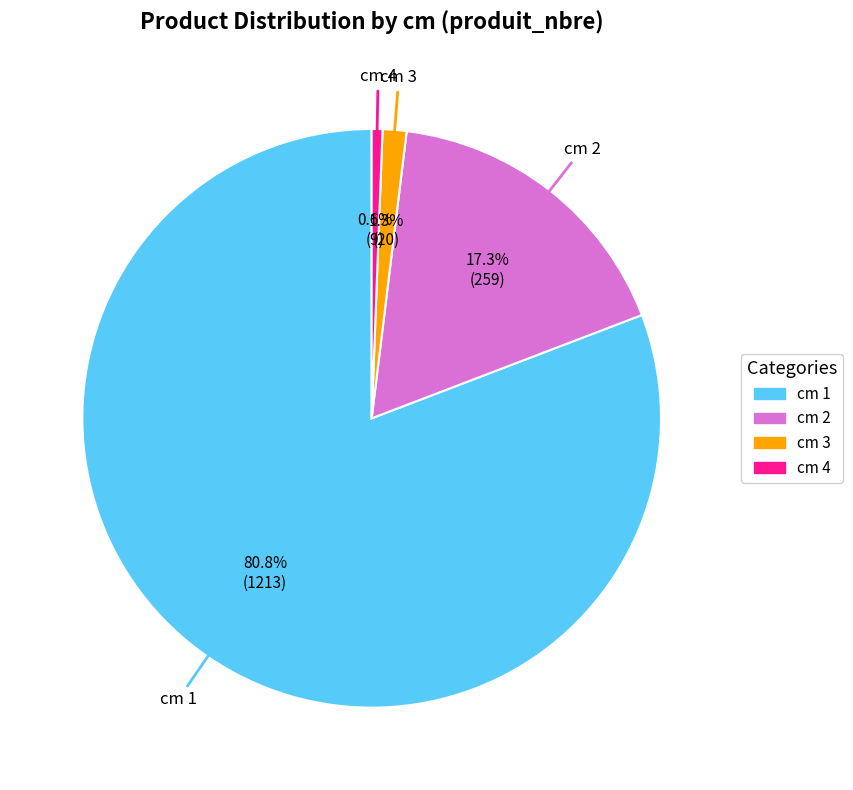

How many segments does this pie chart have?

4